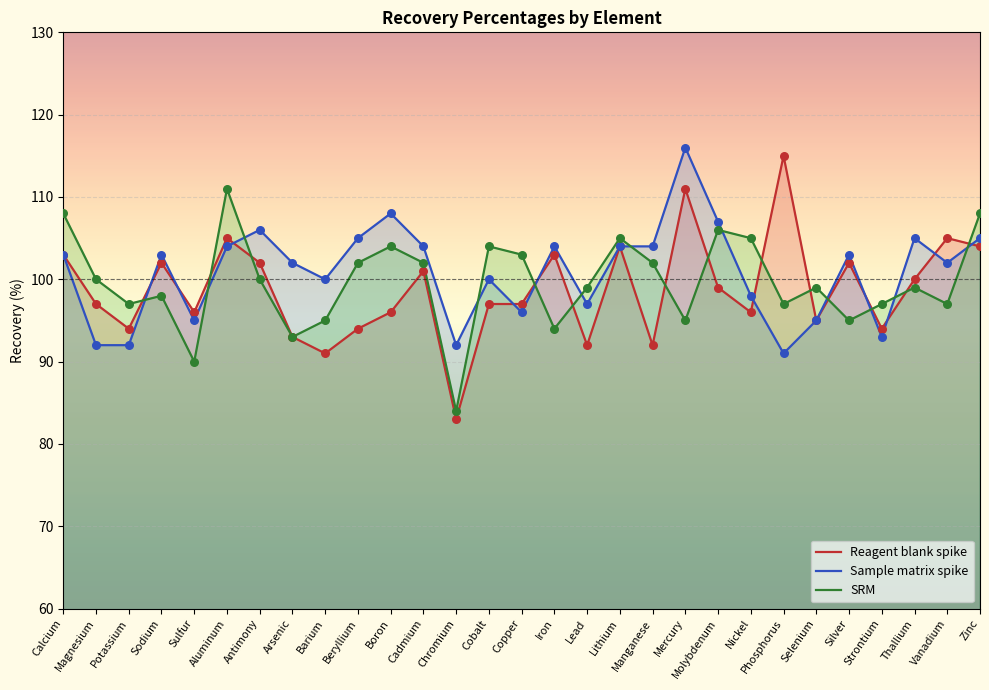

Which series has the largest total across all categories?

Sample matrix spike